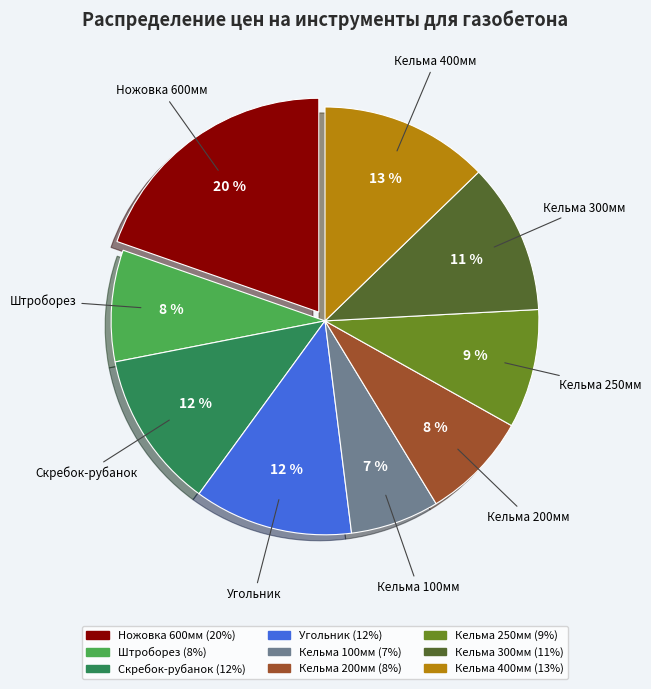

Does any single category account for the majority?

No